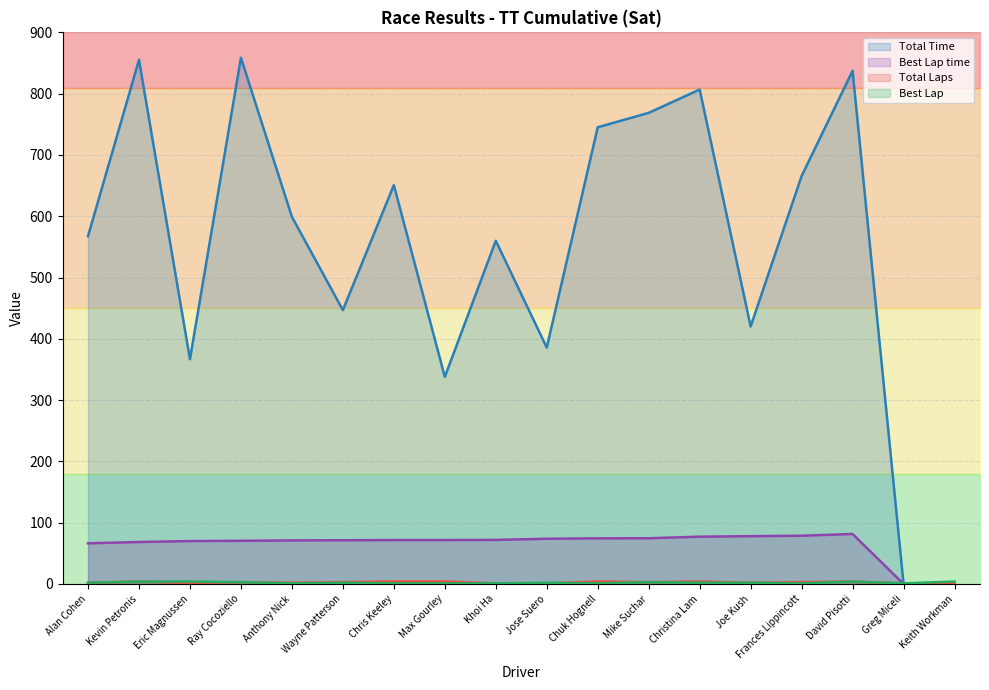

Reading right to left, transcribe all the data shown in this chart.

Total Laps: Keith Workman=1.0	Greg Miceli=1.0	David Pisotti=4.0	Frances Lippincott=3.0	Joe Kush=2.0	Christina Lam=4.0	Mike Suchar=3.0	Chuk Hognell=4.0	Jose Suero=1.0	Khoi Ha=1.0	Max Gourley=4.0	Chris Keeley=4.0	Wayne Patterson=3.0	Anthony Nick=2.0	Ray Cocoziello=3.0	Eric Magnussen=2.0	Kevin Petronis=4.0	Alan Cohen=2.0
Total Time: Keith Workman=0.0	Greg Miceli=0.0	David Pisotti=837.2	Frances Lippincott=665.6	Joe Kush=420.2	Christina Lam=806.7	Mike Suchar=768.7	Chuk Hognell=745.2	Jose Suero=385.6	Khoi Ha=560.0	Max Gourley=337.9	Chris Keeley=650.8	Wayne Patterson=446.8	Anthony Nick=599.0	Ray Cocoziello=858.5	Eric Magnussen=366.7	Kevin Petronis=855.2	Alan Cohen=567.5
Best Lap: Keith Workman=4.0	Greg Miceli=1.0	David Pisotti=4.0	Frances Lippincott=1.0	Joe Kush=2.0	Christina Lam=2.0	Mike Suchar=3.0	Chuk Hognell=1.0	Jose Suero=2.0	Khoi Ha=1.0	Max Gourley=1.0	Chris Keeley=1.0	Wayne Patterson=2.0	Anthony Nick=1.0	Ray Cocoziello=3.0	Eric Magnussen=4.0	Kevin Petronis=4.0	Alan Cohen=2.0
Best Lap time: Keith Workman=0.0	Greg Miceli=0.0	David Pisotti=81.6	Frances Lippincott=78.7	Joe Kush=78.0	Christina Lam=77.2	Mike Suchar=74.6	Chuk Hognell=74.5	Jose Suero=73.8	Khoi Ha=71.9	Max Gourley=71.7	Chris Keeley=71.7	Wayne Patterson=71.4	Anthony Nick=71.1	Ray Cocoziello=70.4	Eric Magnussen=70.0	Kevin Petronis=68.5	Alan Cohen=66.4